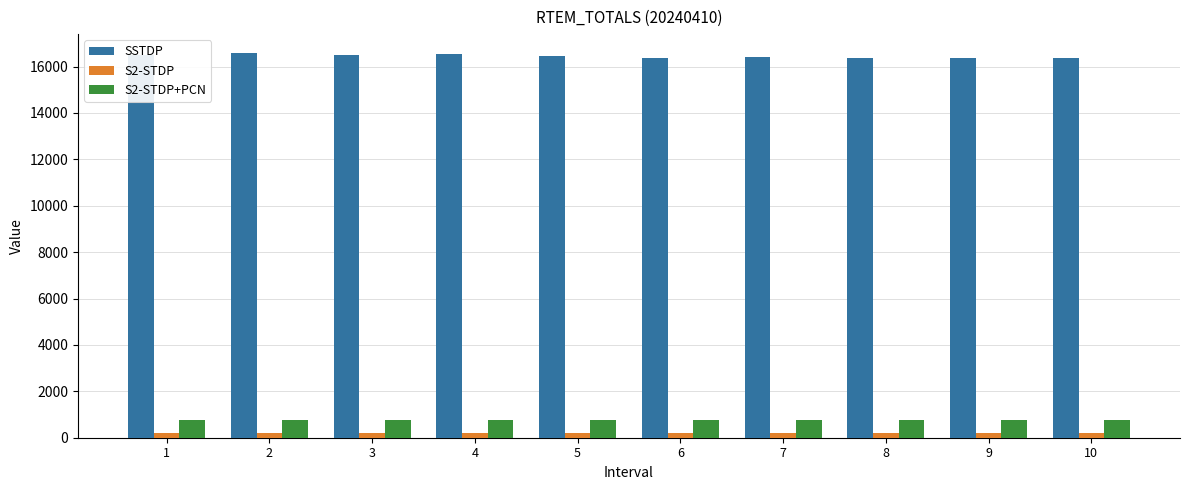

How many values in the SSTDP series are below 16437?

5